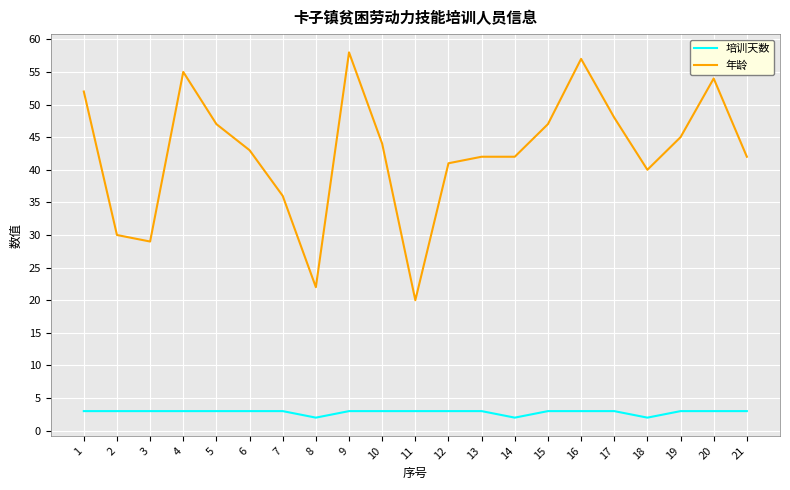

Rank the series at 10 from highest to lowest value.

年龄, 培训天数